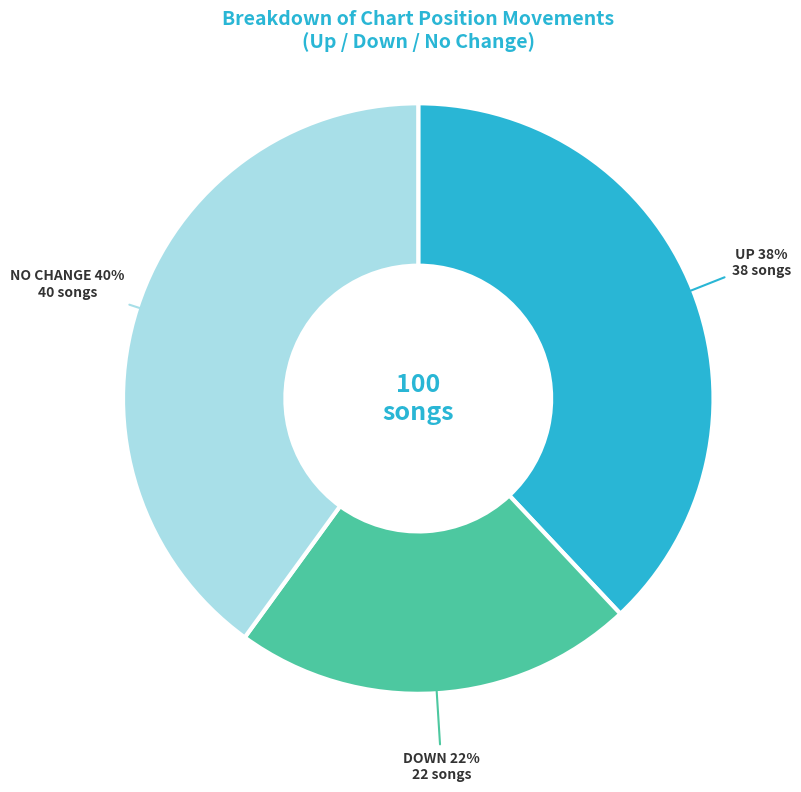

What is the largest slice in the pie chart?

NO CHANGE